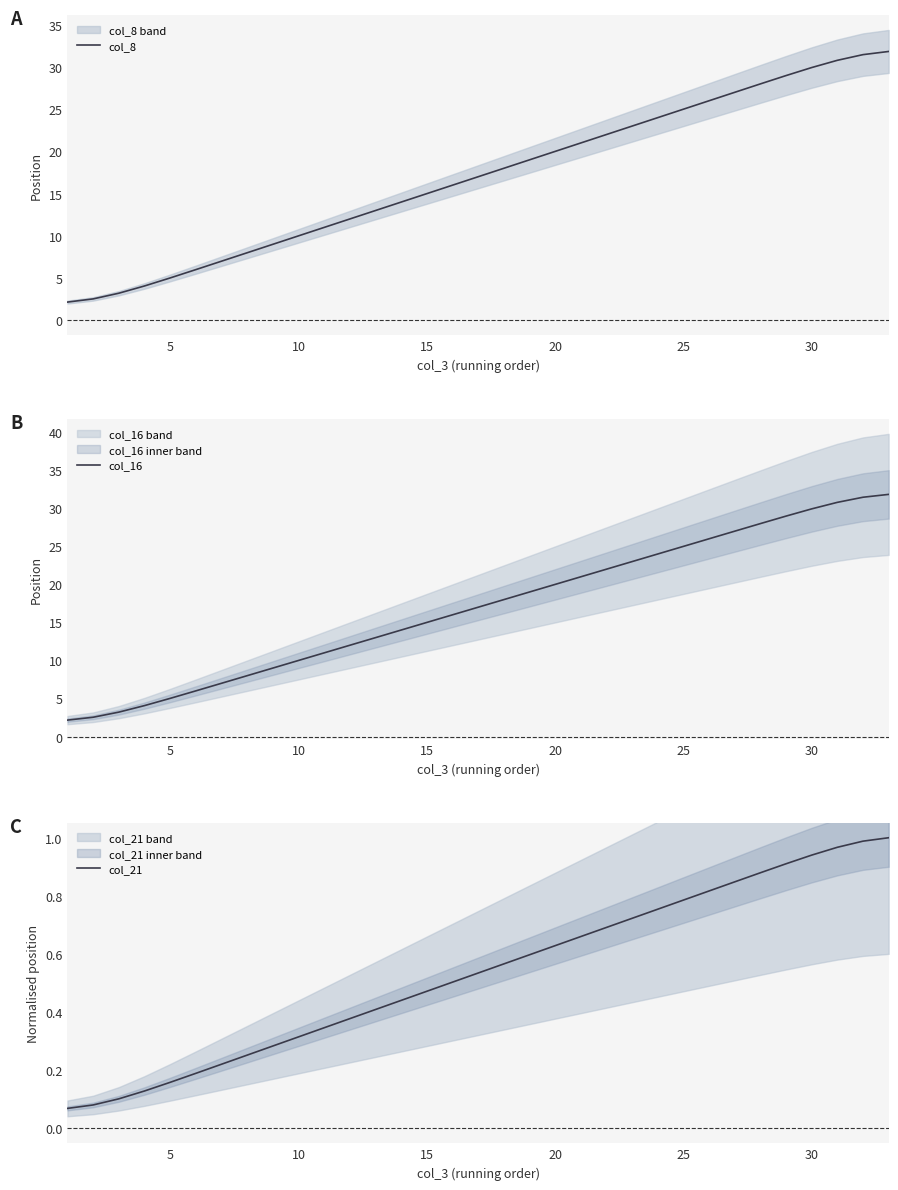

What is the maximum value for col_16?

31.8